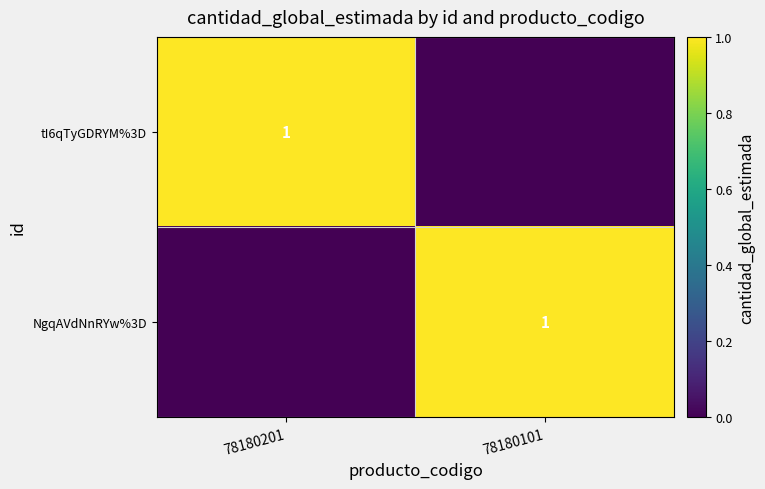

The value of tI6qTyGDRYM%3D at 78180201 is 1. True or false?

True